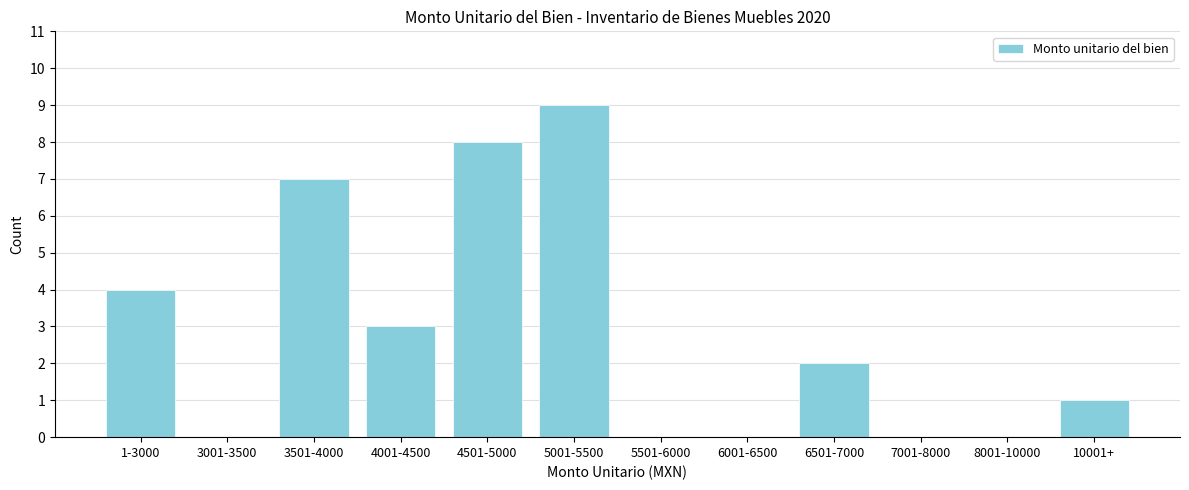

Reading left to right, extract all data points from this chart.

1-3000=4	3001-3500=0	3501-4000=7	4001-4500=3	4501-5000=8	5001-5500=9	5501-6000=0	6001-6500=0	6501-7000=2	7001-8000=0	8001-10000=0	10001+=1